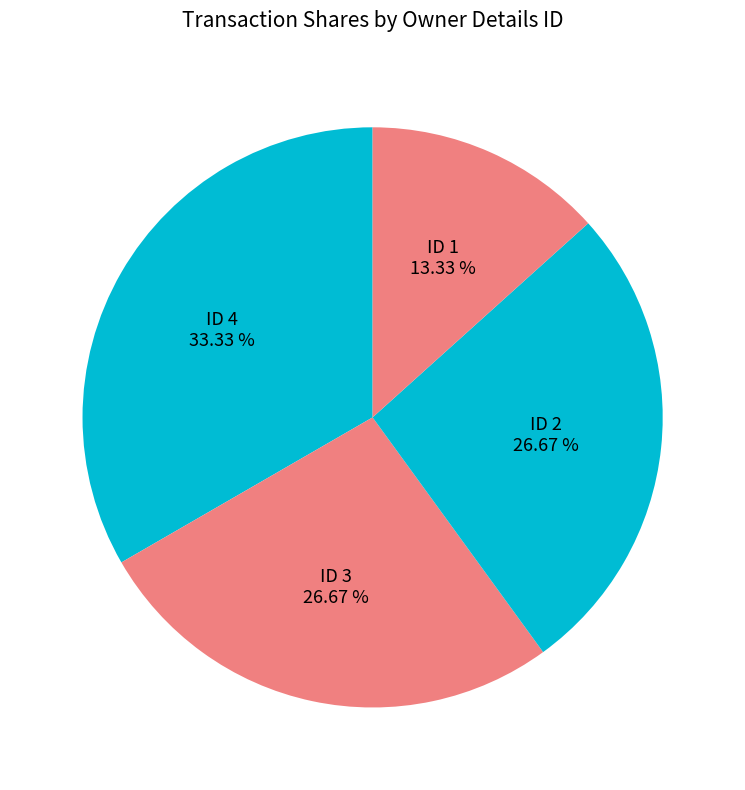

What is the smallest slice in the pie chart?

ID 1